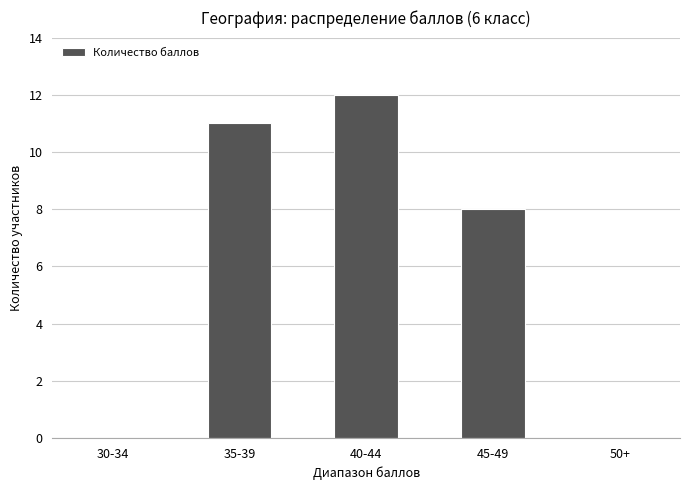

True or false: the data shows 4 at 35-39.

False